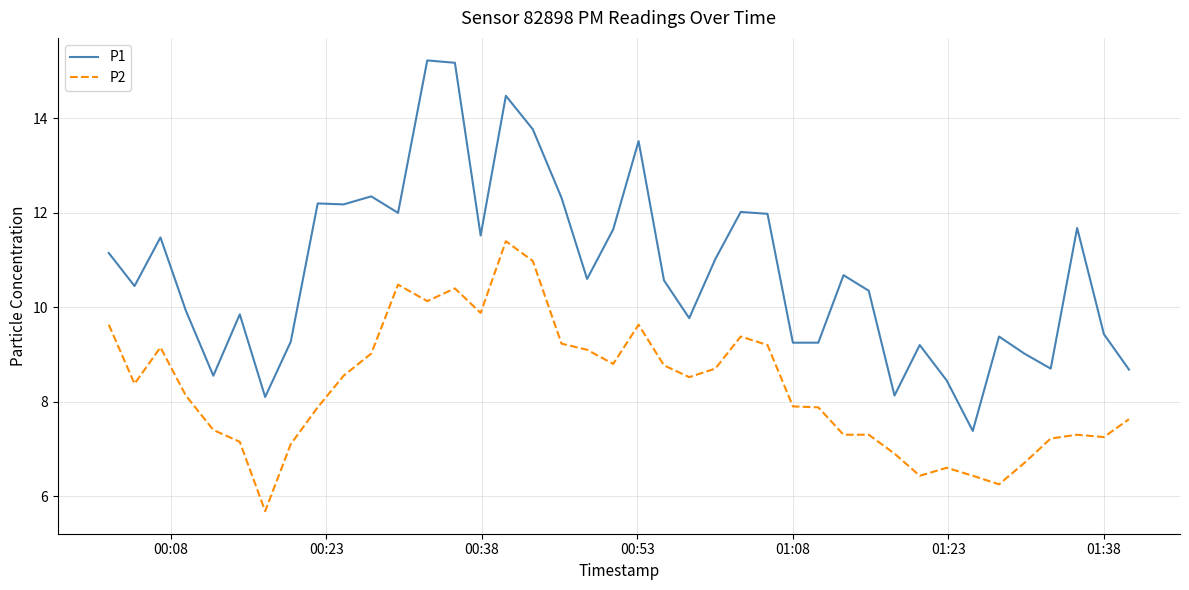

What is the greatest value displayed?

15.2